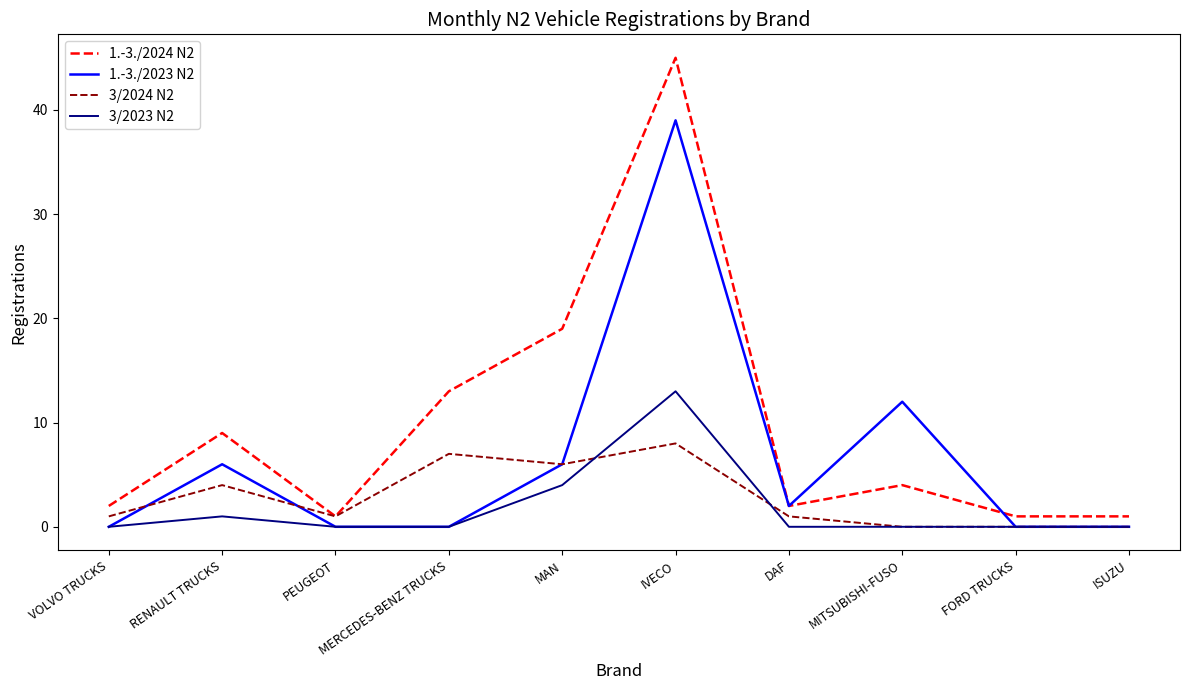

How many series are shown in this chart?

4